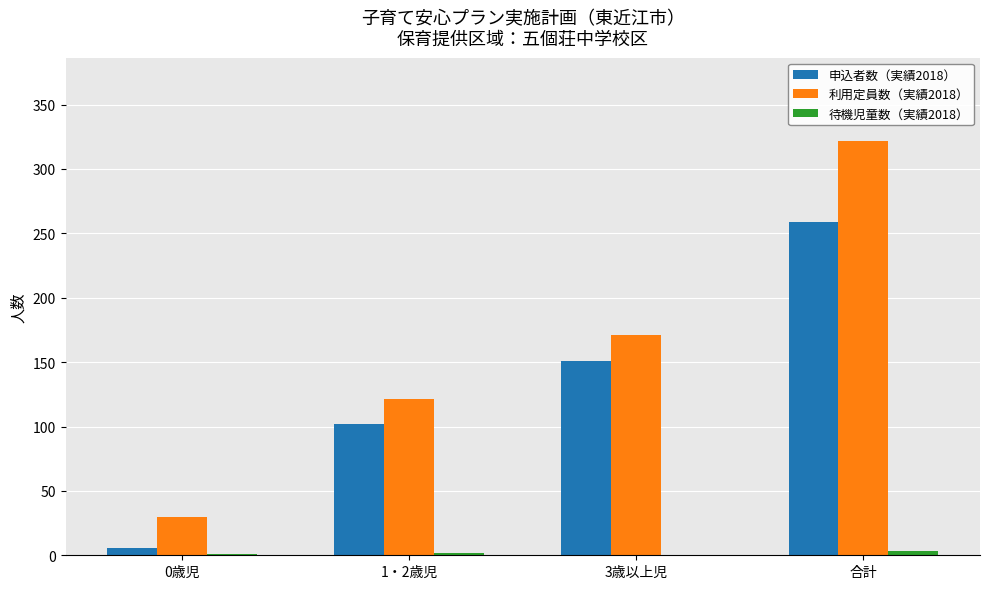

Which category has the highest value in the 申込者数（実績2018） series?

合計